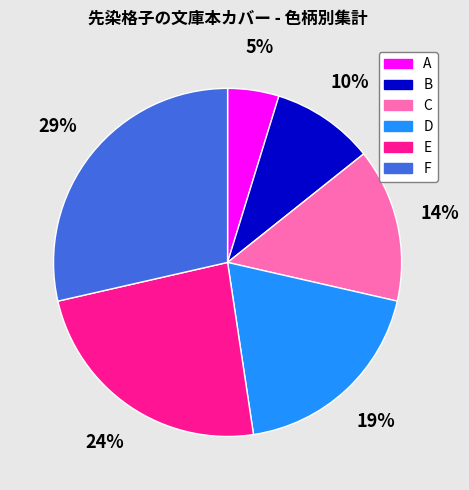

What percentage is the F slice, to the nearest percent?

29%